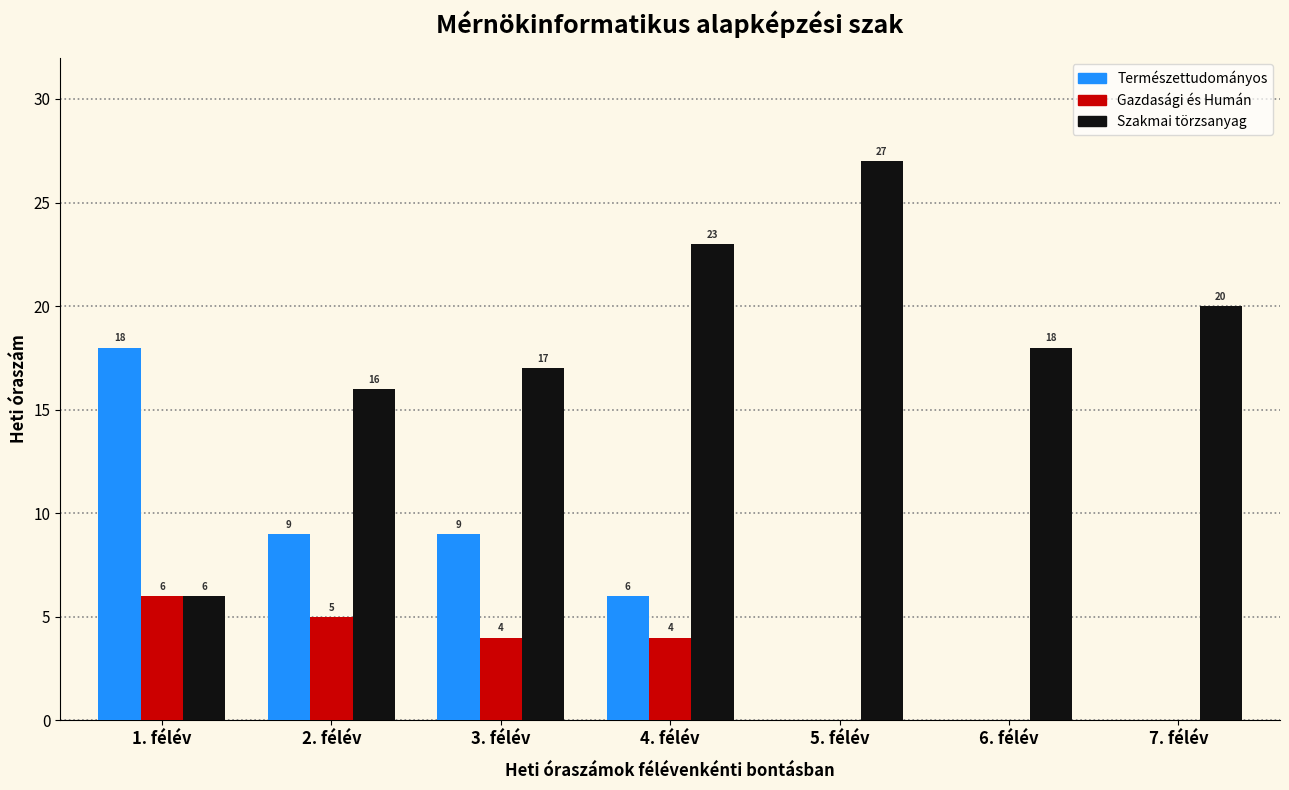

The value of Szakmai törzsanyag at 6. félév is 5. True or false?

False